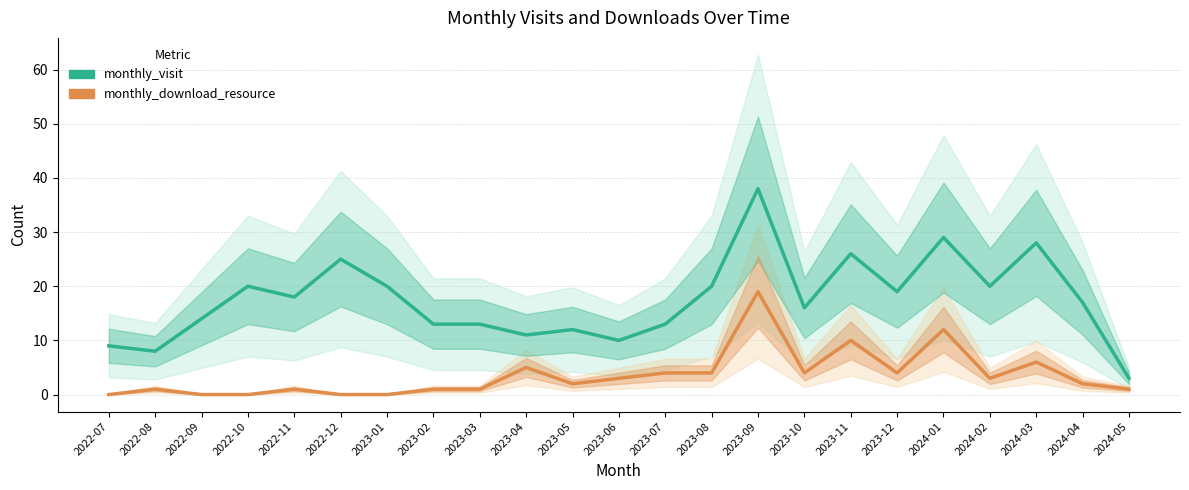

Reading left to right, list all the values displayed in this chart.

monthly_visit: 2022-07=9	2022-08=8	2022-09=14	2022-10=20	2022-11=18	2022-12=25	2023-01=20	2023-02=13	2023-03=13	2023-04=11	2023-05=12	2023-06=10	2023-07=13	2023-08=20	2023-09=38	2023-10=16	2023-11=26	2023-12=19	2024-01=29	2024-02=20	2024-03=28	2024-04=17	2024-05=3
monthly_download_resource: 2022-07=0	2022-08=1	2022-09=0	2022-10=0	2022-11=1	2022-12=0	2023-01=0	2023-02=1	2023-03=1	2023-04=5	2023-05=2	2023-06=3	2023-07=4	2023-08=4	2023-09=19	2023-10=4	2023-11=10	2023-12=4	2024-01=12	2024-02=3	2024-03=6	2024-04=2	2024-05=1